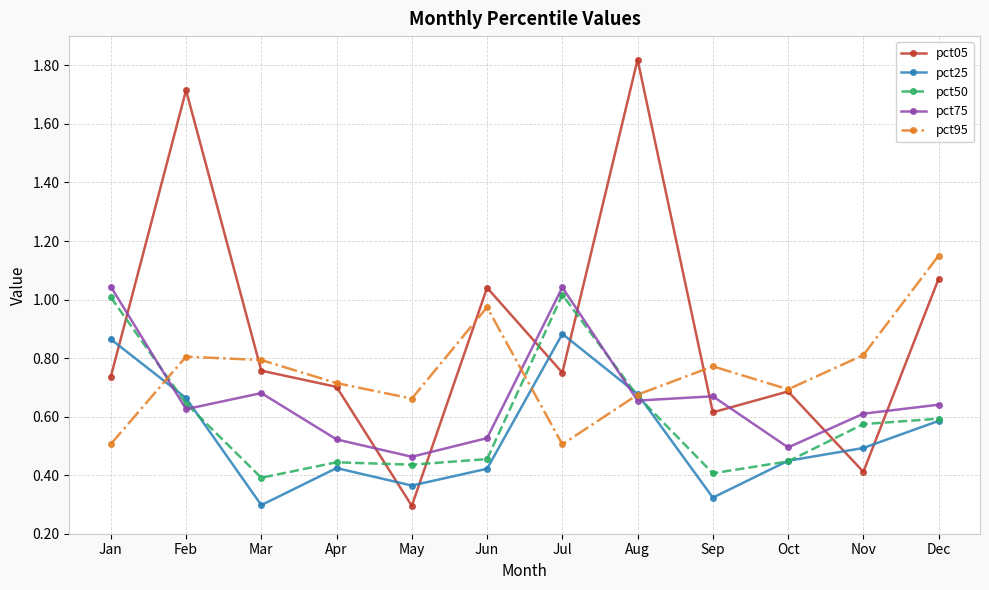

Does the chart have visible grid lines?

Yes